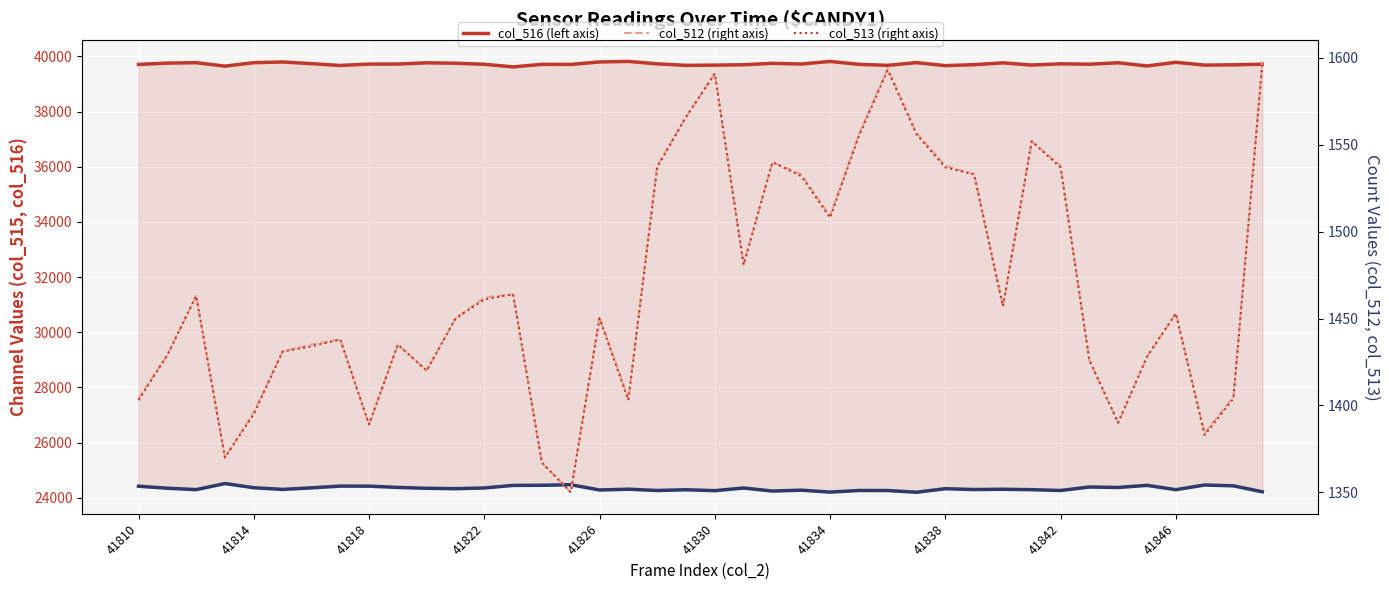

Which series has the largest range (max minus min)?

col_515 (left)